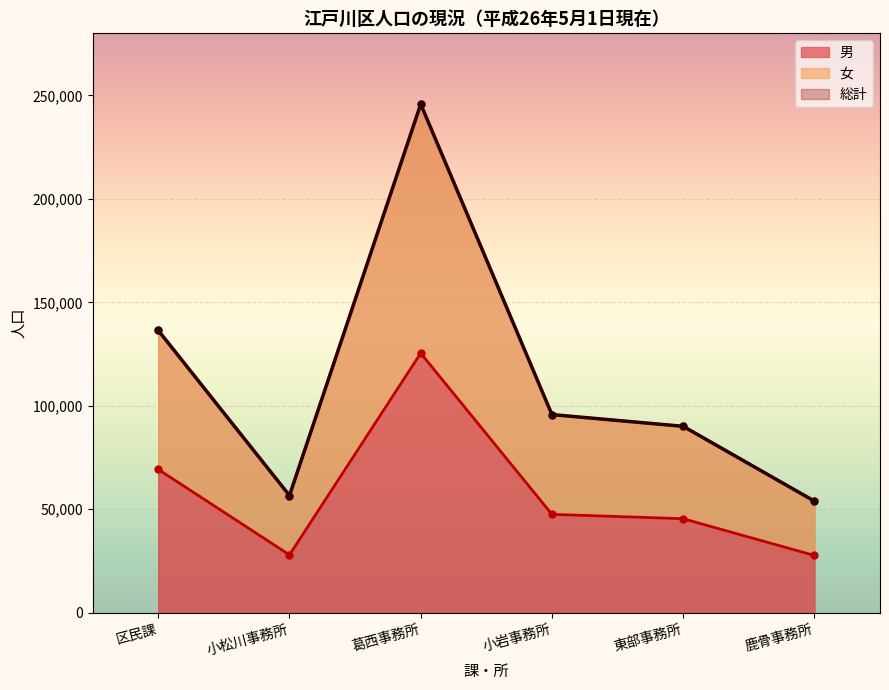

Where is 男 nearest to the value 76524?

区民課